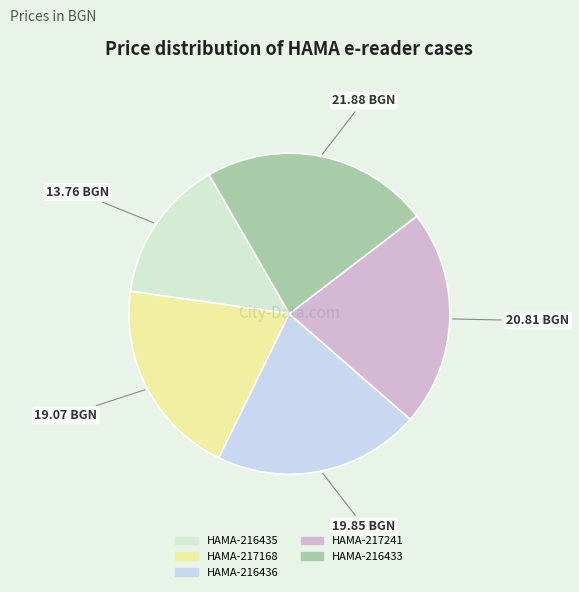

Count the number of slices in the pie.

5